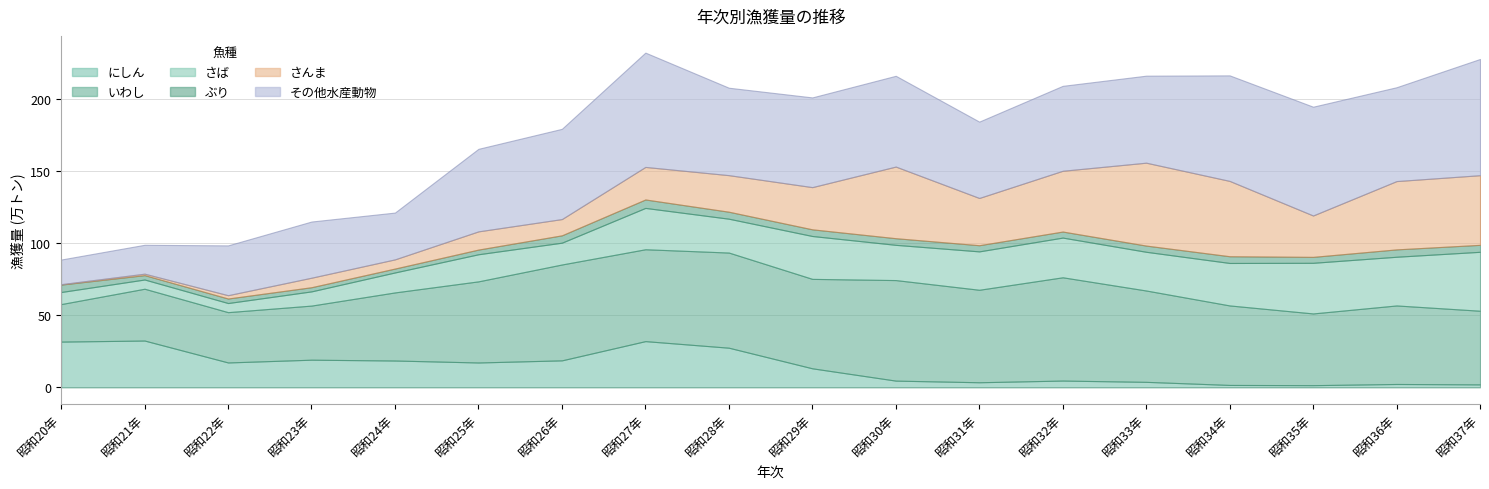

Is the value of さんま at 昭和35年 greater than the value of いわし at 昭和33年?

No